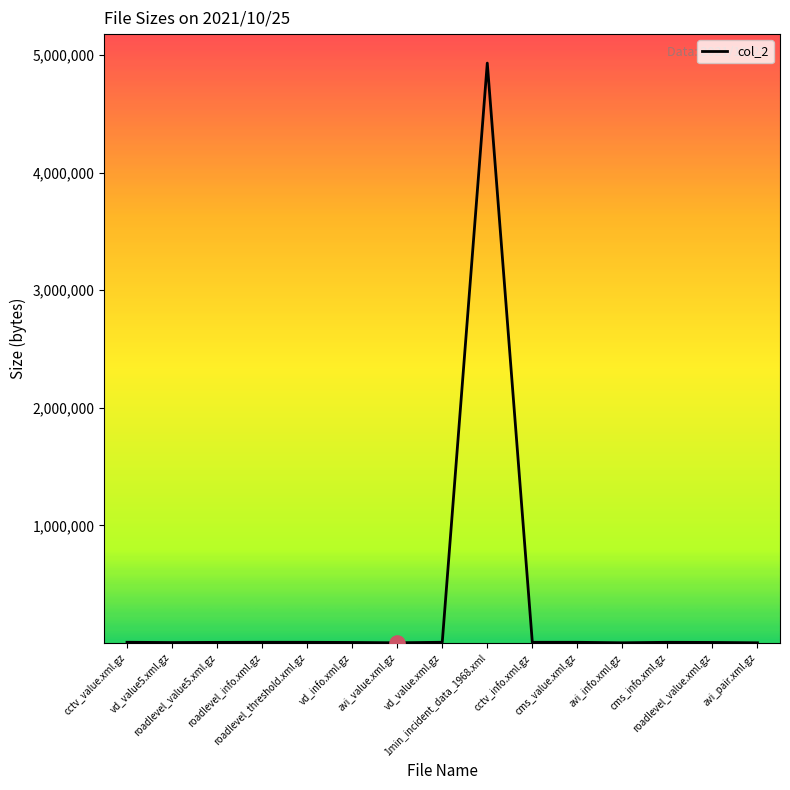

What is the change in value from roadlevel_value5.xml.gz to vd_value.xml.gz?

+819